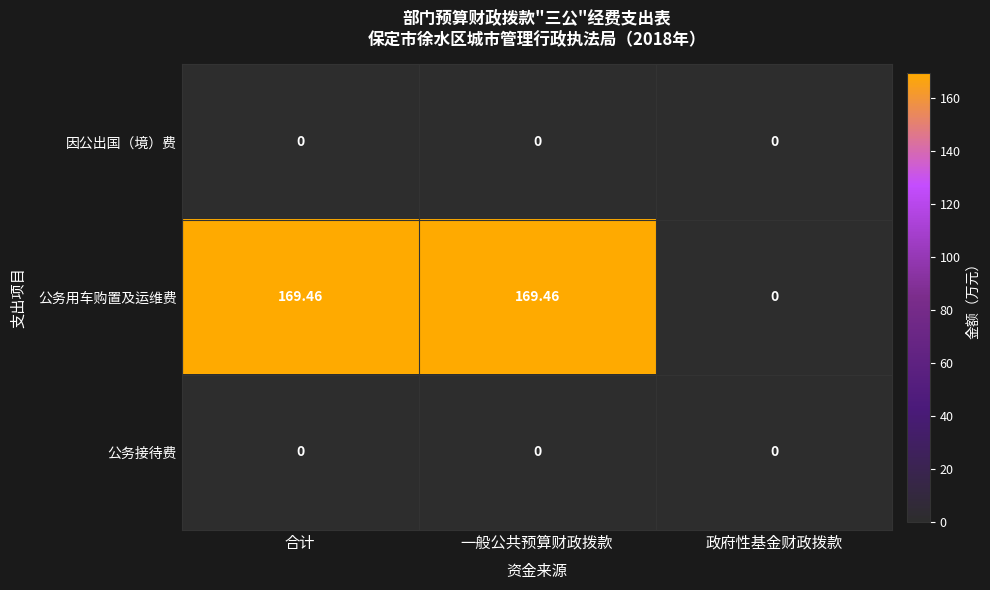

What is the greatest value displayed?

169.5